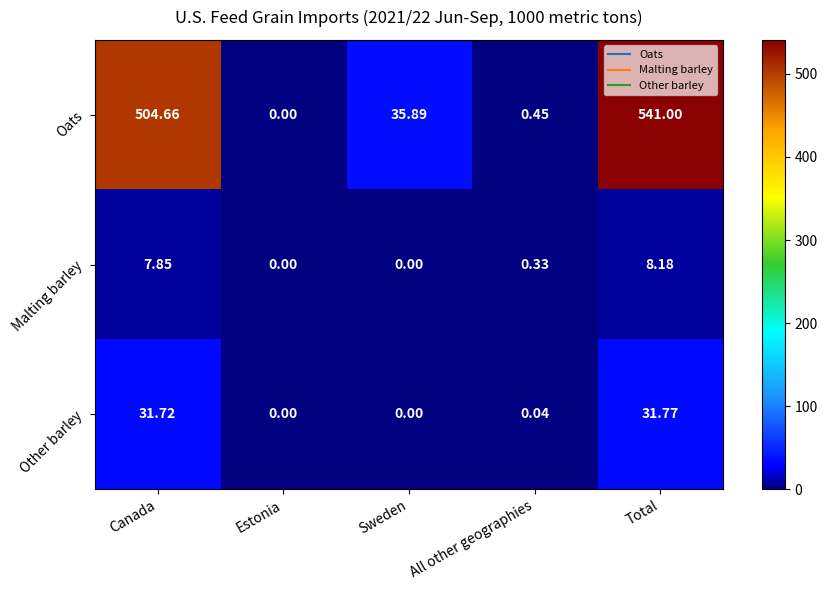

How many data points does each series have?

5